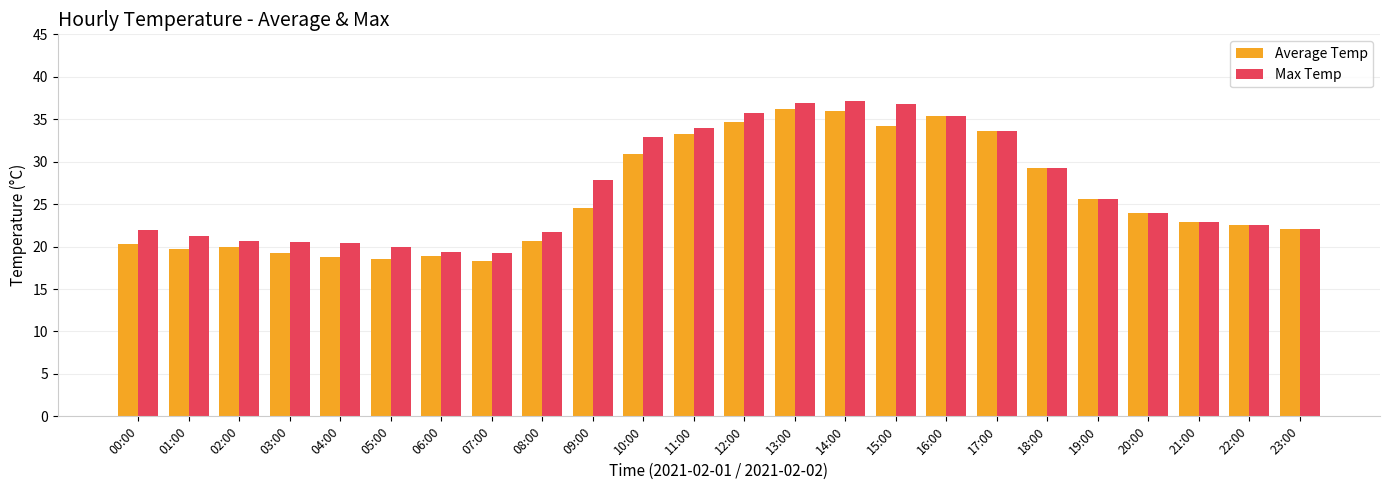

List the series in order of their peak value, highest first.

Max Temp, Average Temp